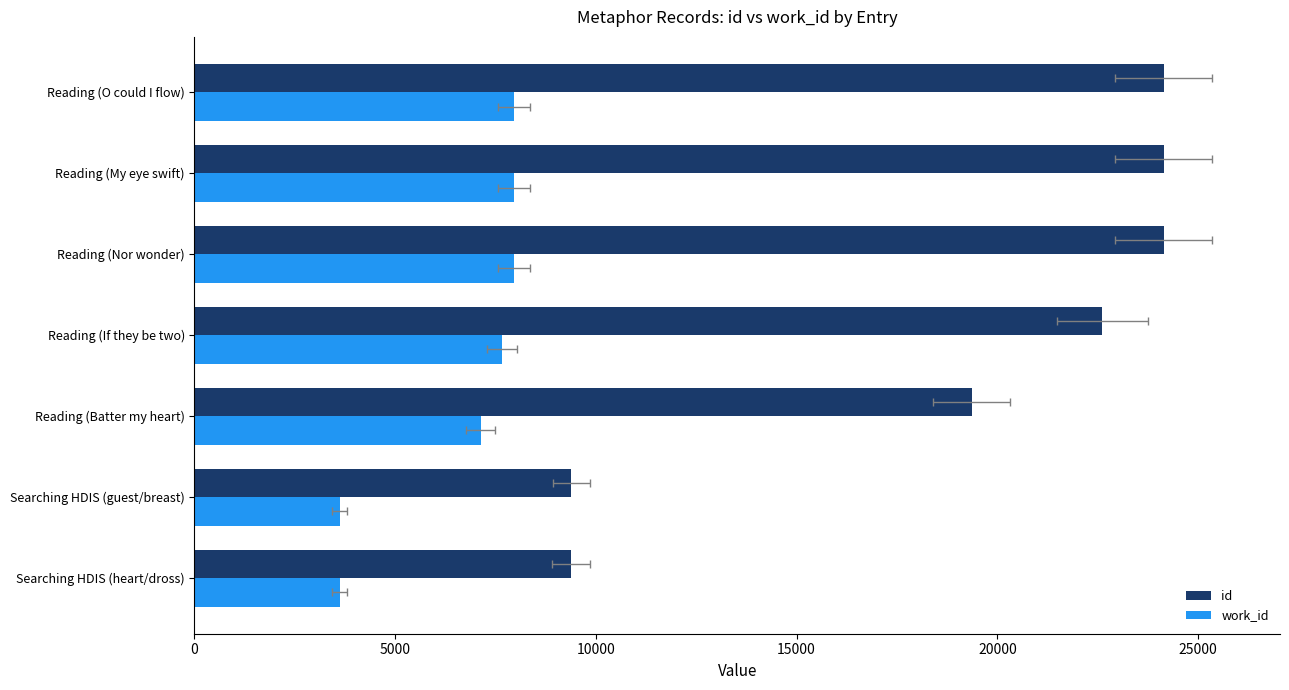

Is it true that work_id equals 11094 at Reading (My eye swift)?

False